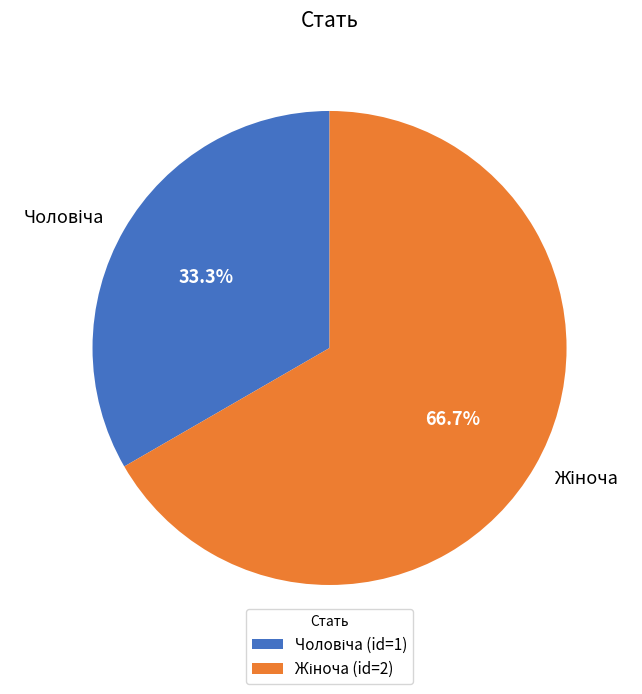

Does any single category account for the majority?

Yes